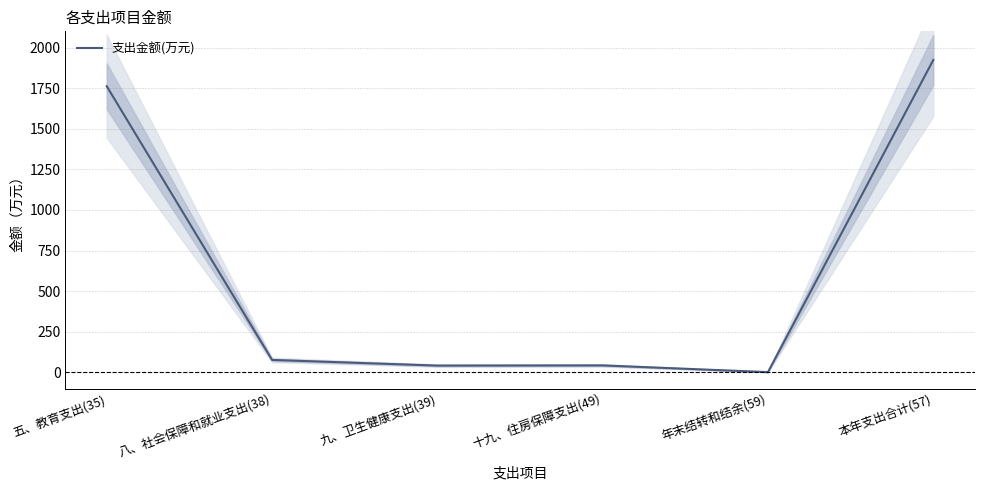

List the labels in order of value, largest first.

本年支出合计(57), 五、教育支出(35), 八、社会保障和就业支出(38), 十九、住房保障支出(49), 九、卫生健康支出(39), 年末结转和结余(59)